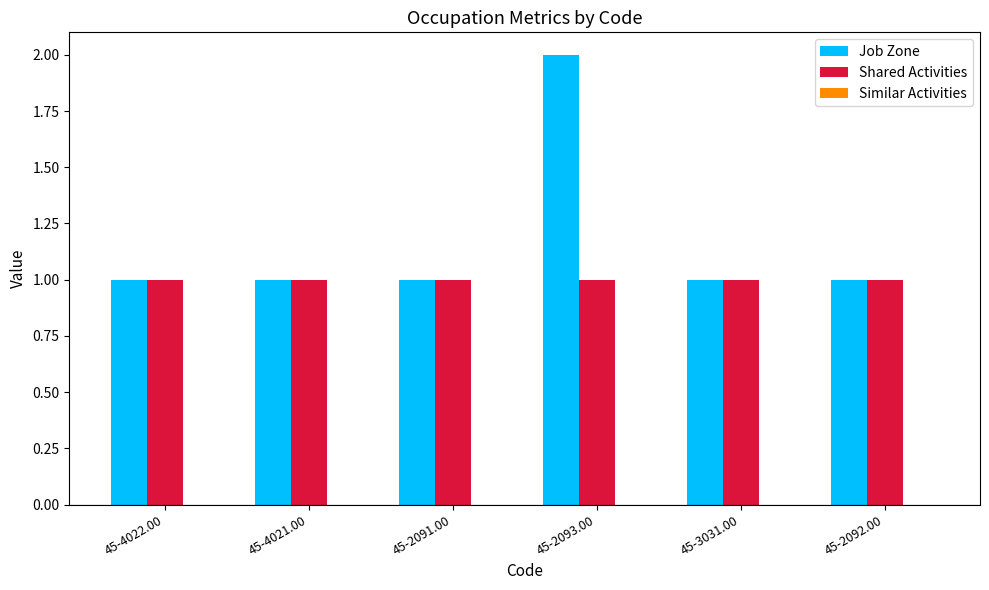

Is it true that Shared Activities equals 1 at 45-3031.00?

True